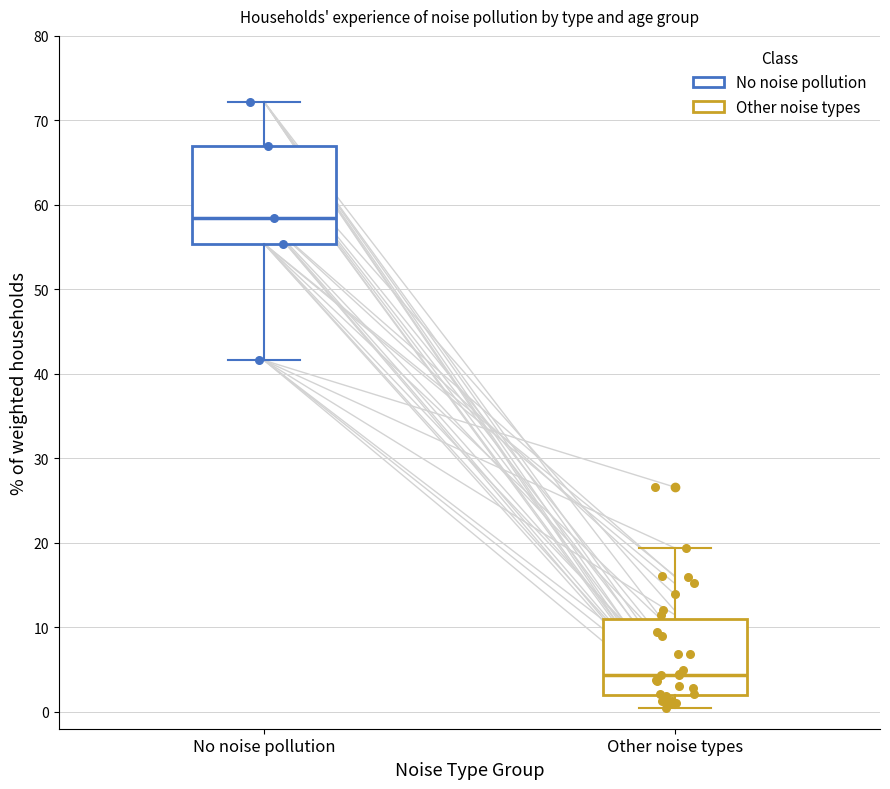

Reading left to right, transcribe this box plot: for each box, give where its median line is, the range the box spans, and where its two whiskers end, as read against the y-axis. The values are not printed on the chart, so give them approximately, as read against the axis.

No noise pollution: median 58, box 55 to 67, whiskers 42 to 72
Other noise types: median 4, box 2 to 11, whiskers 1 to 19